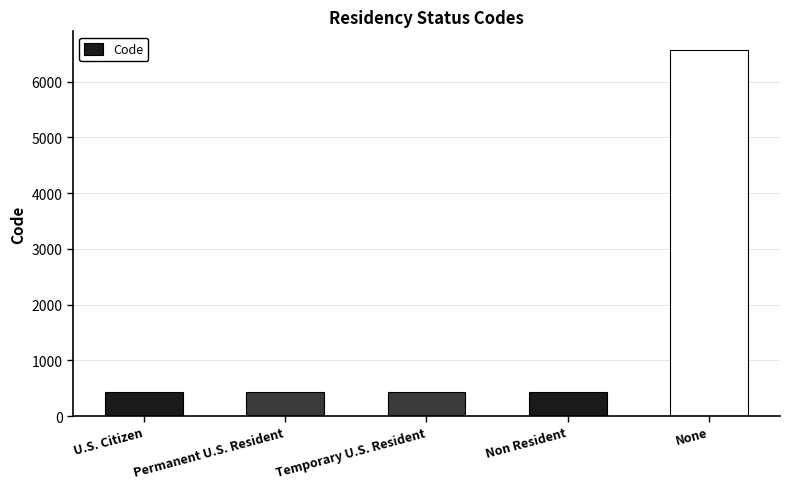

Which category has the highest value across all series?

None